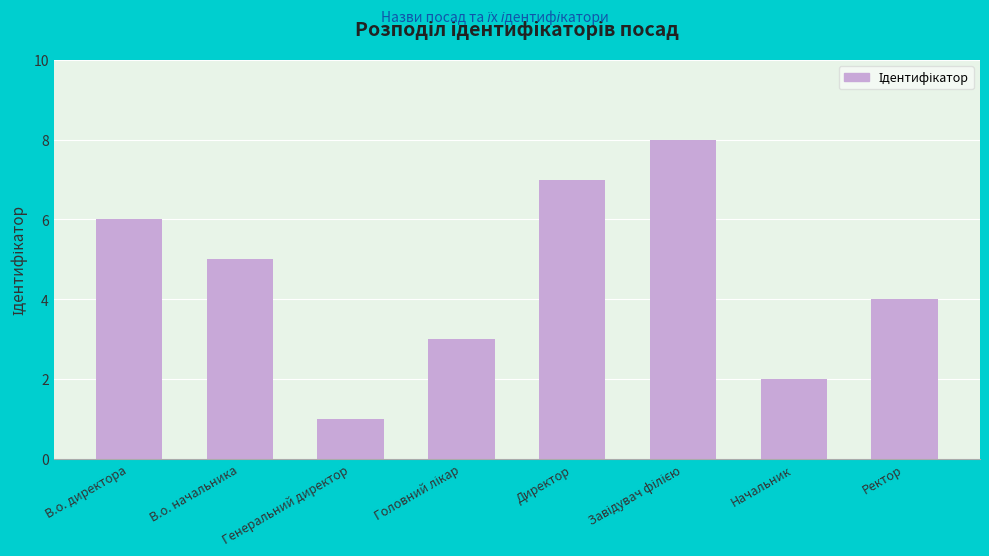

What is the greatest value displayed?

8